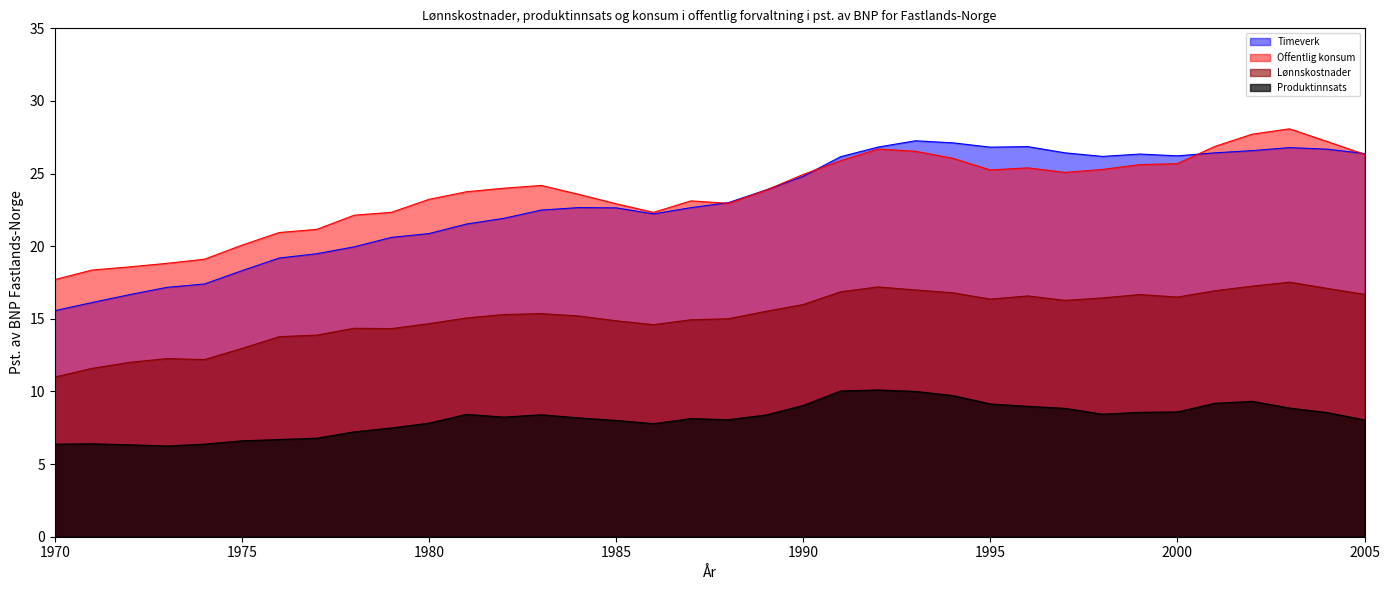

What is the approximate value of Produktinnsats at 2000?

8.6